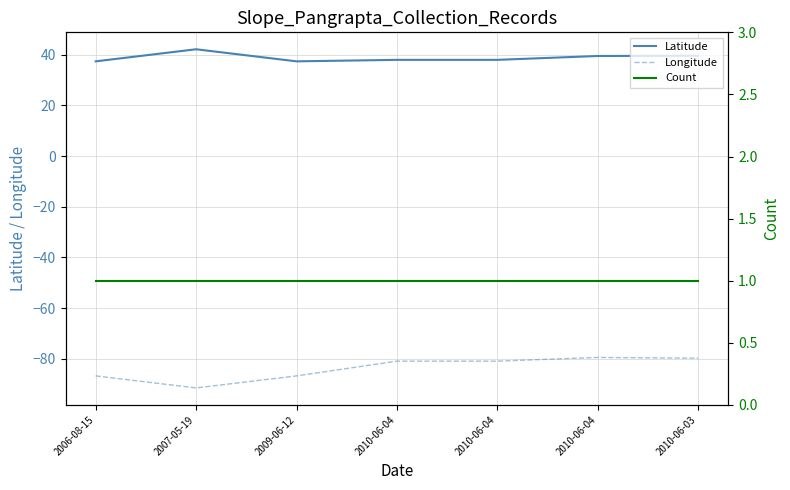

Reading left to right, transcribe all the data shown in this chart.

Latitude: 37.4	42.2	37.4	38.0	38.0	39.5	39.6
Longitude: -86.8	-91.5	-86.8	-80.9	-80.9	-79.5	-79.8
Count: 1.0	1.0	1.0	1.0	1.0	1.0	1.0